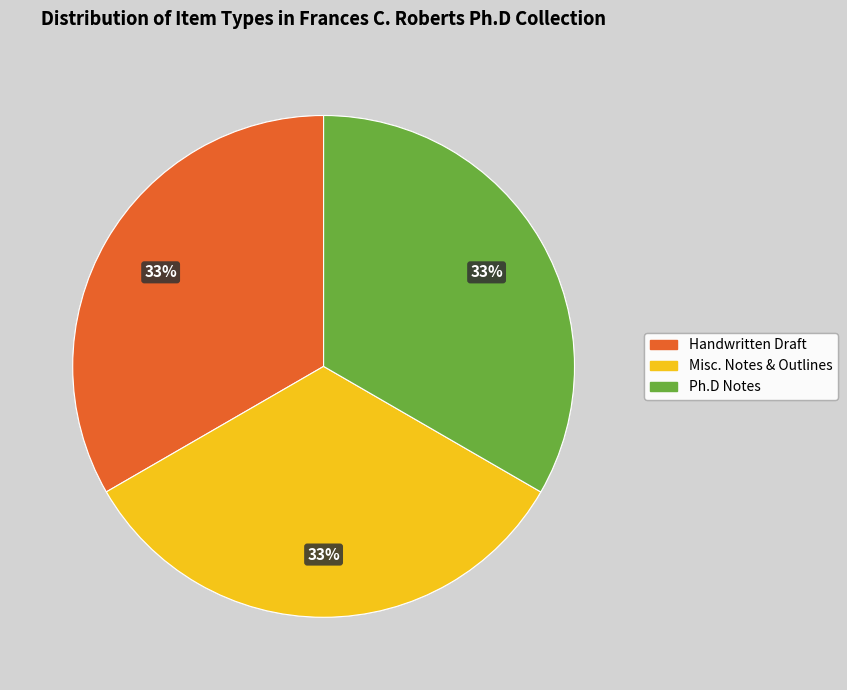

The Handwritten Draft slice represents 33% of the pie. True or false?

True